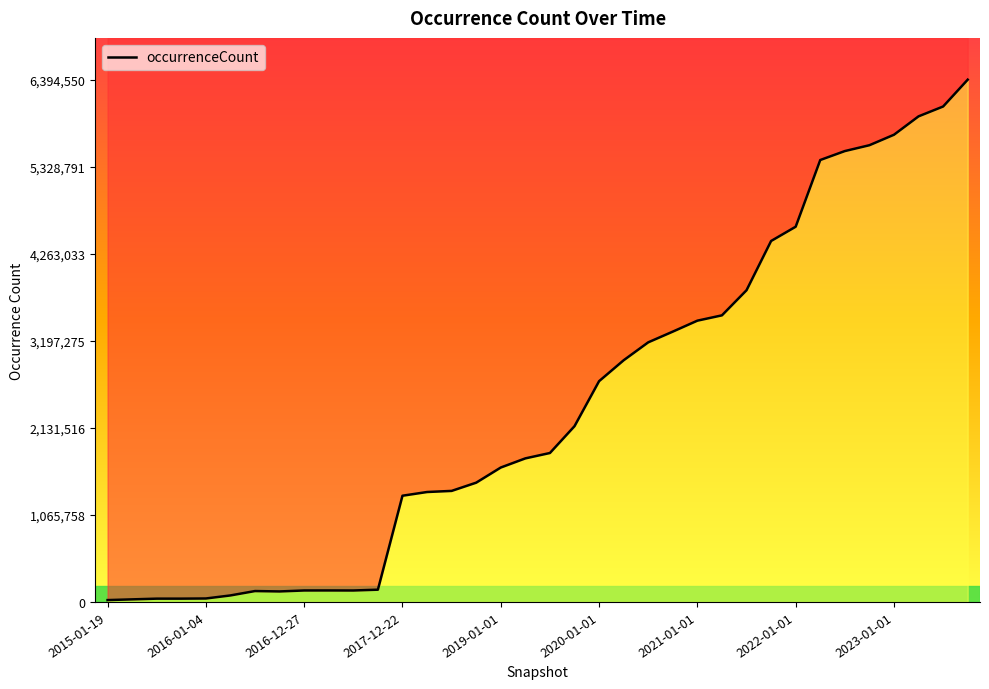

True or false: there are more than 0 points higher than both neighbors.

True